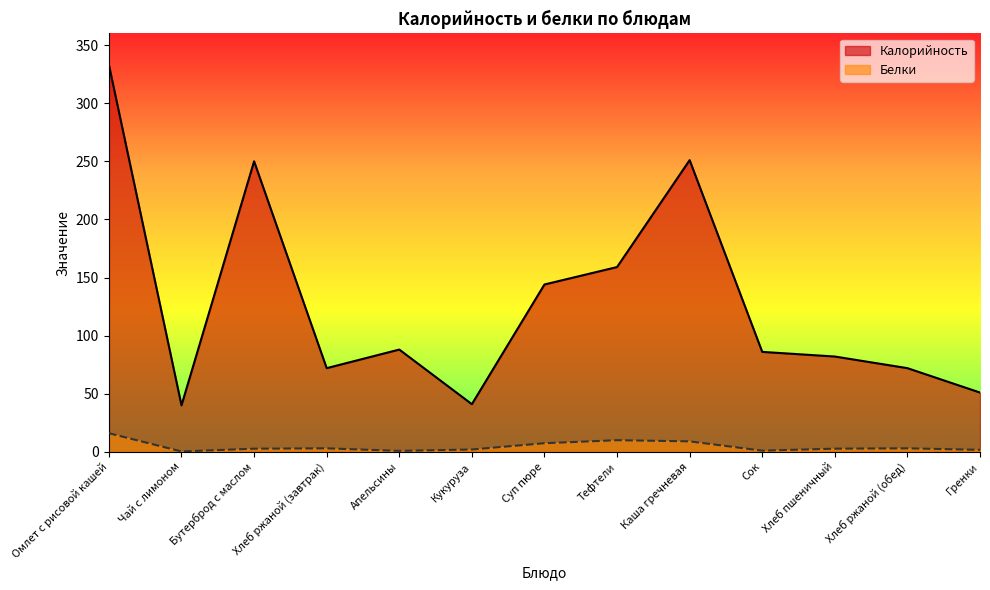

True or false: Калорийность and Белки intersect in this chart.

False